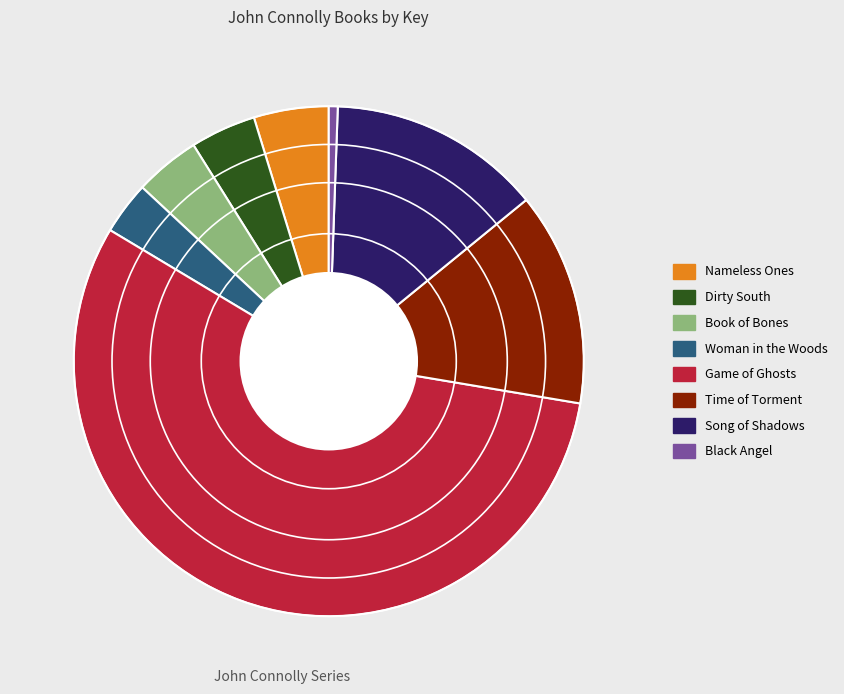

True or false: Song of Shadows accounts for 4% of the total.

False